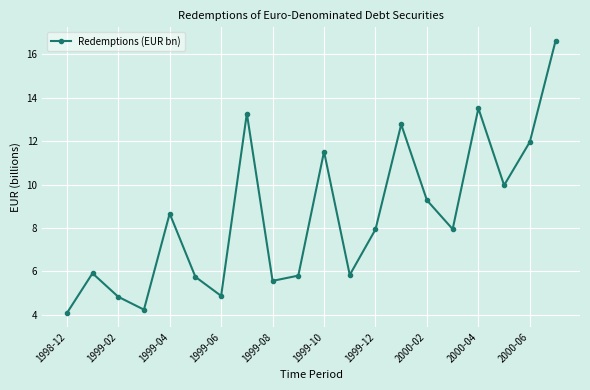

What is the greatest value displayed?

16.6